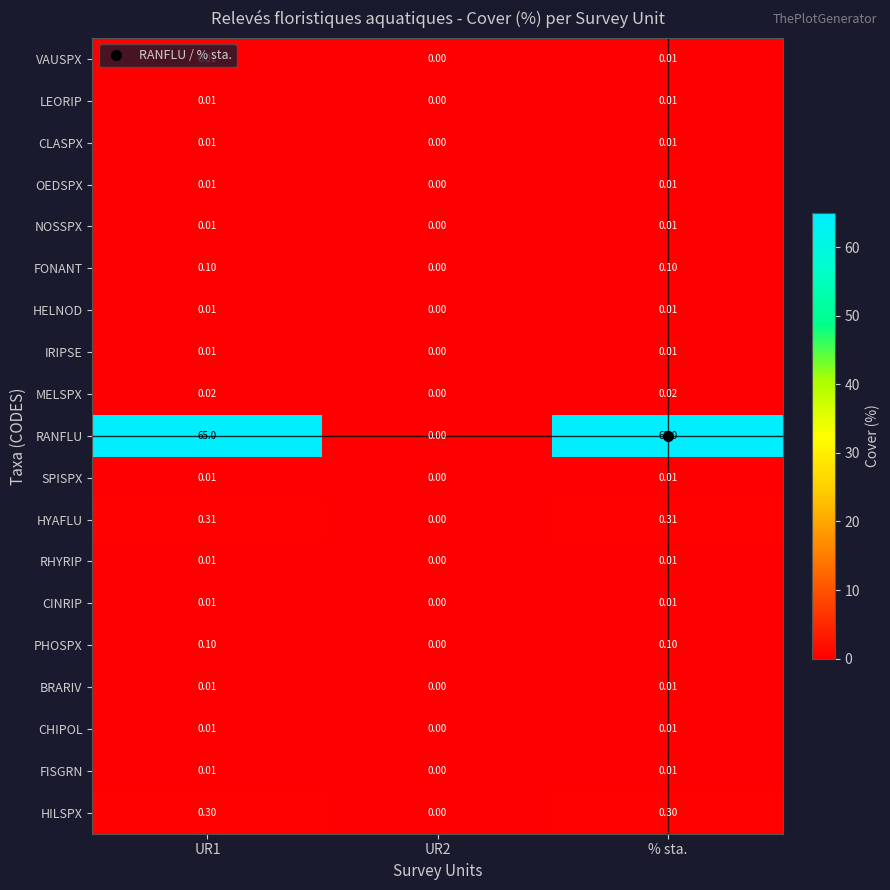

Which series has the widest spread of values?

RANFLU